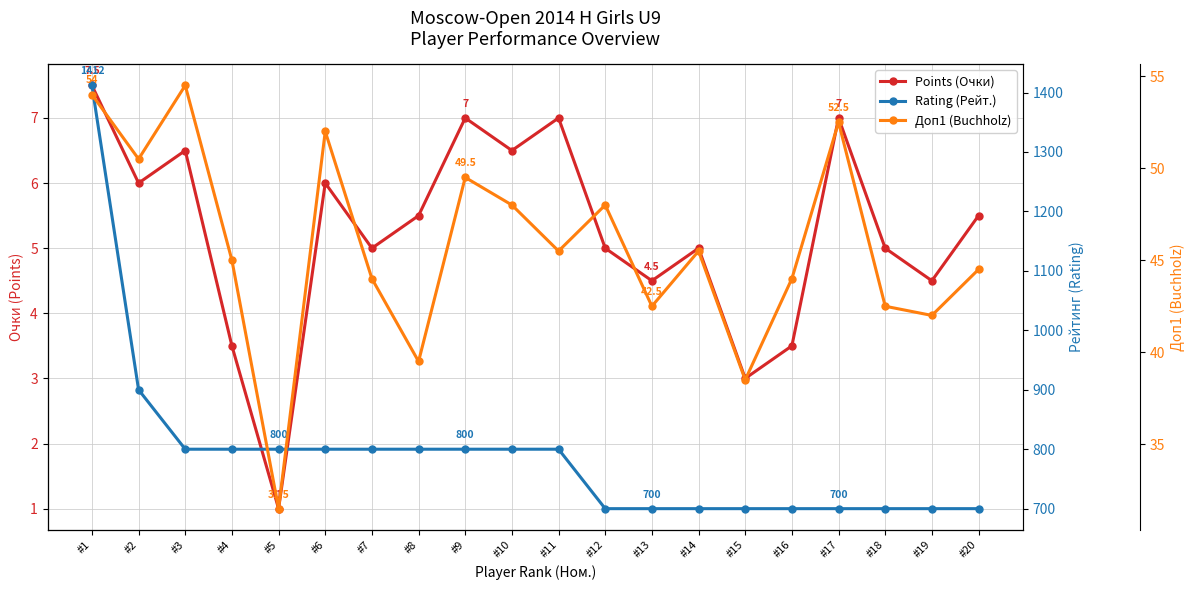

True or false: Points (Очки) and Rating (Рейт.) cross at least once.

False